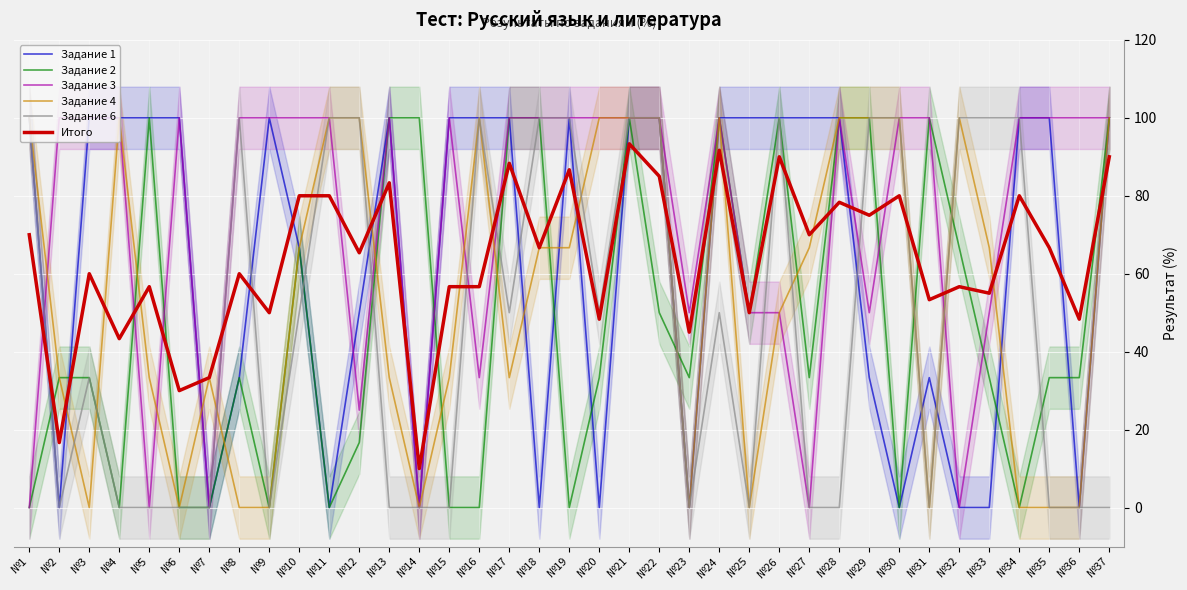

Which series has the largest total across all categories?

Задание 3